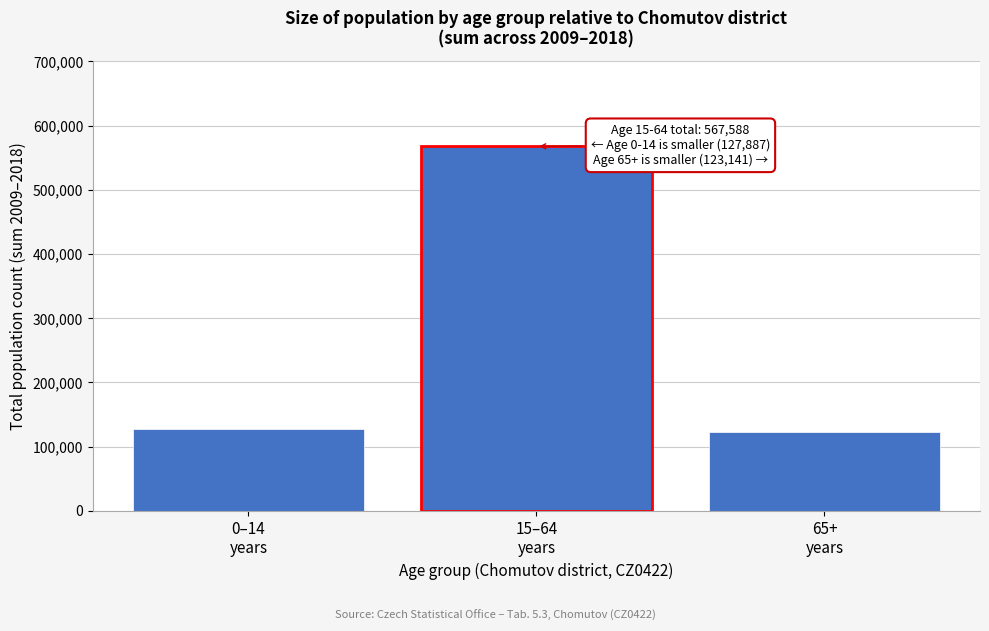

Reading right to left, transcribe all the data shown in this chart.

123141	567588	127887